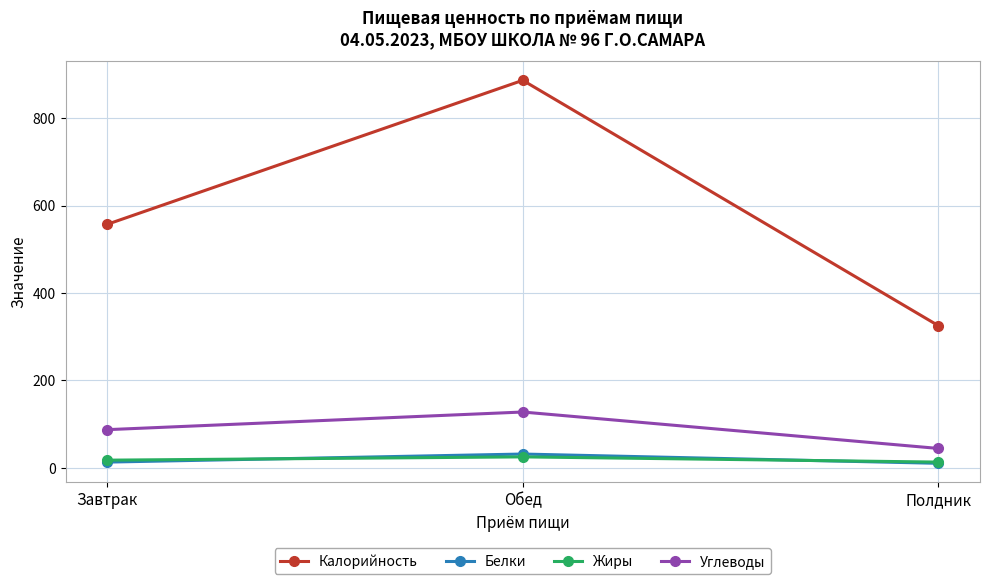

What is the lowest value of the Углеводы series?

44.2